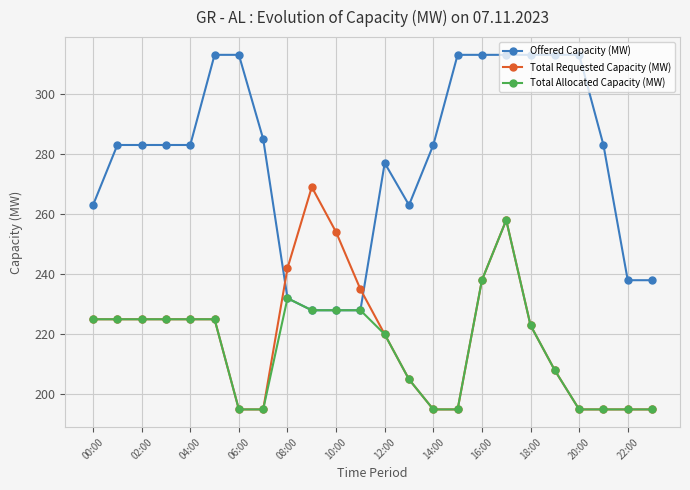

How many distinct data groups are displayed?

3